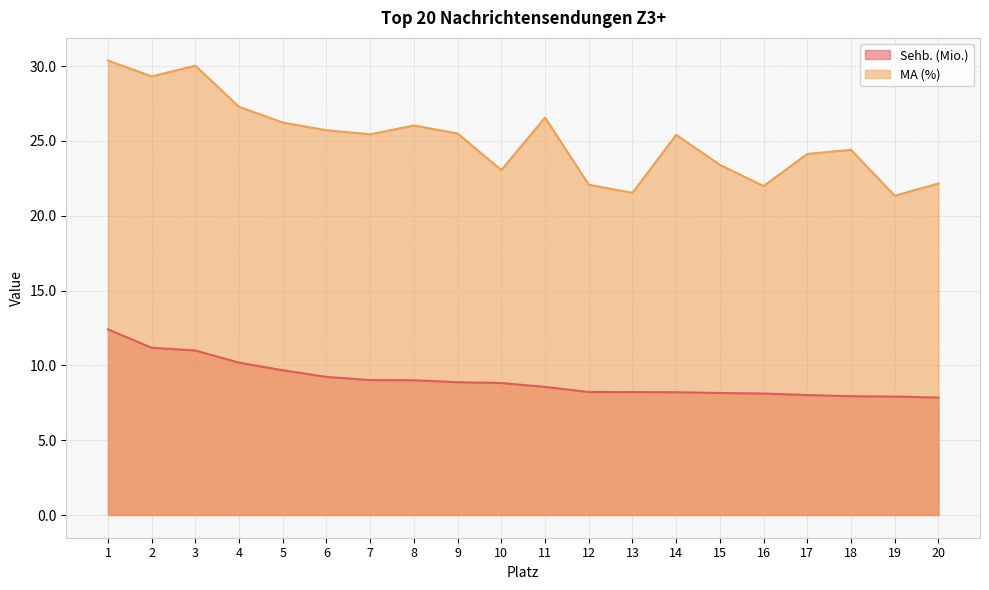

How many data points in Sehb. (Mio.) are less than 8?

3